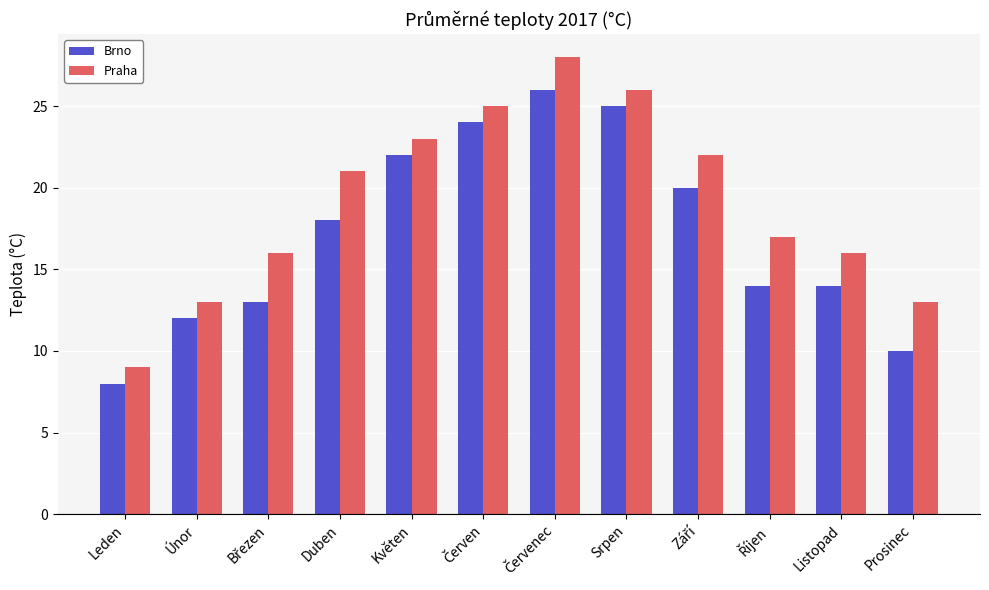

How many bars are there in total?

24